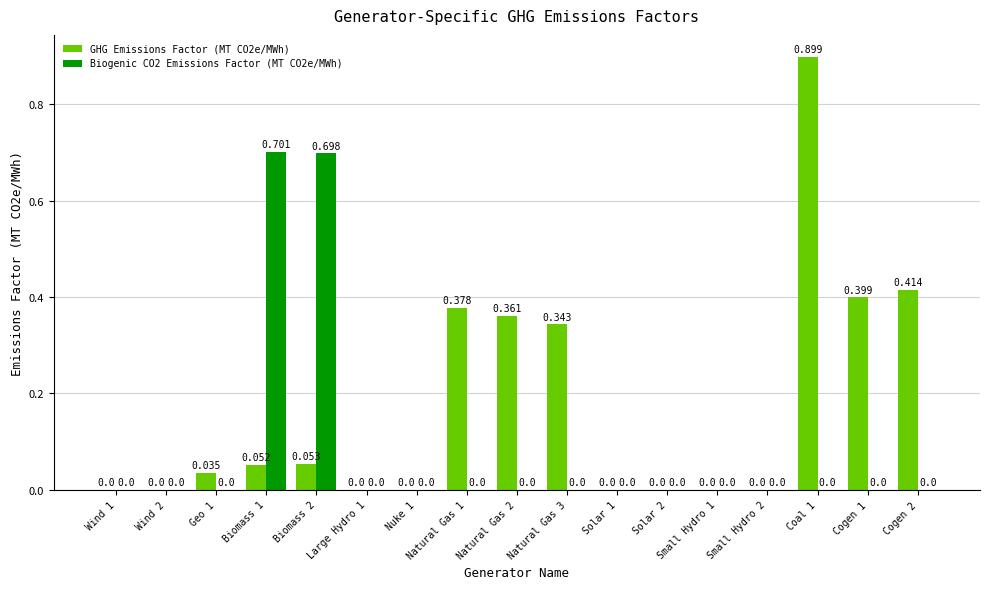

Is the value of GHG Emissions Factor (MT CO2e/MWh) at Cogen 1 greater than the value of Biogenic CO2 Emissions Factor (MT CO2e/MWh) at Wind 1?

Yes